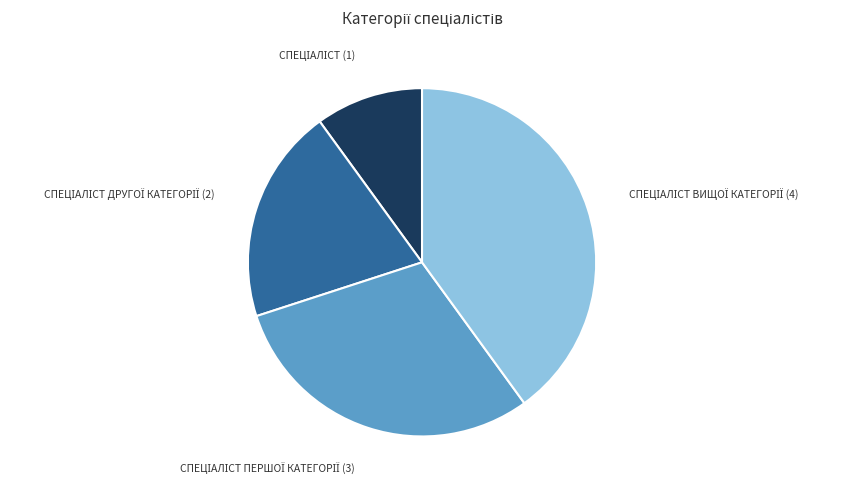

Is there any slice that represents more than half of the pie?

No